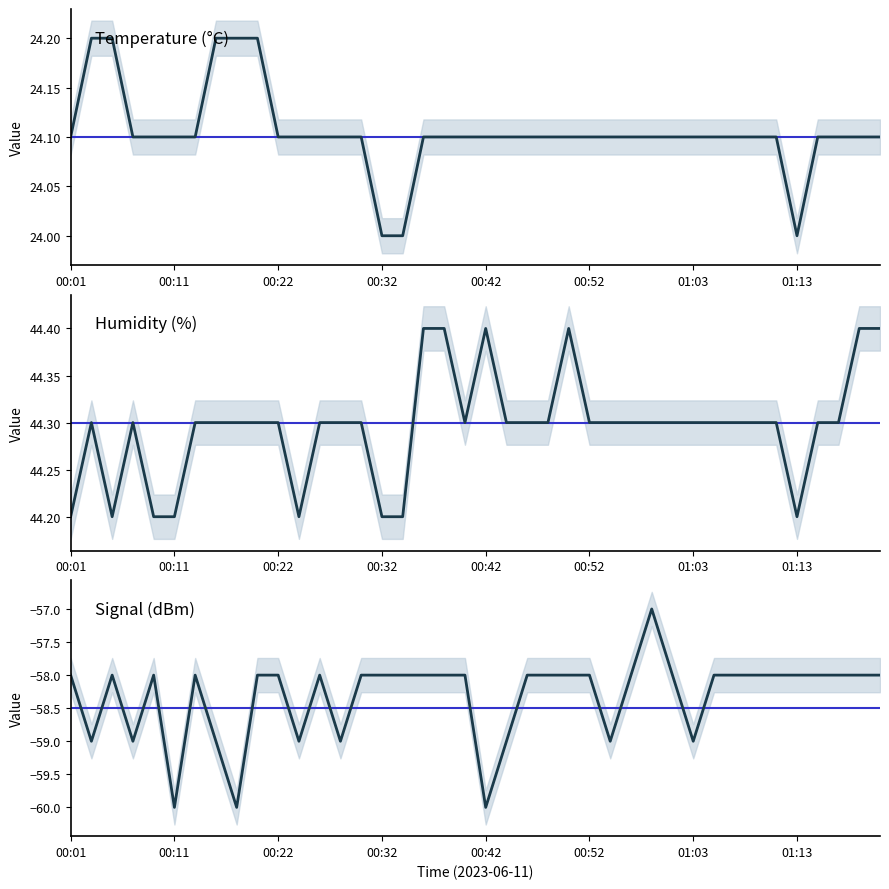

True or false: Signal and Temp cross at least once.

False